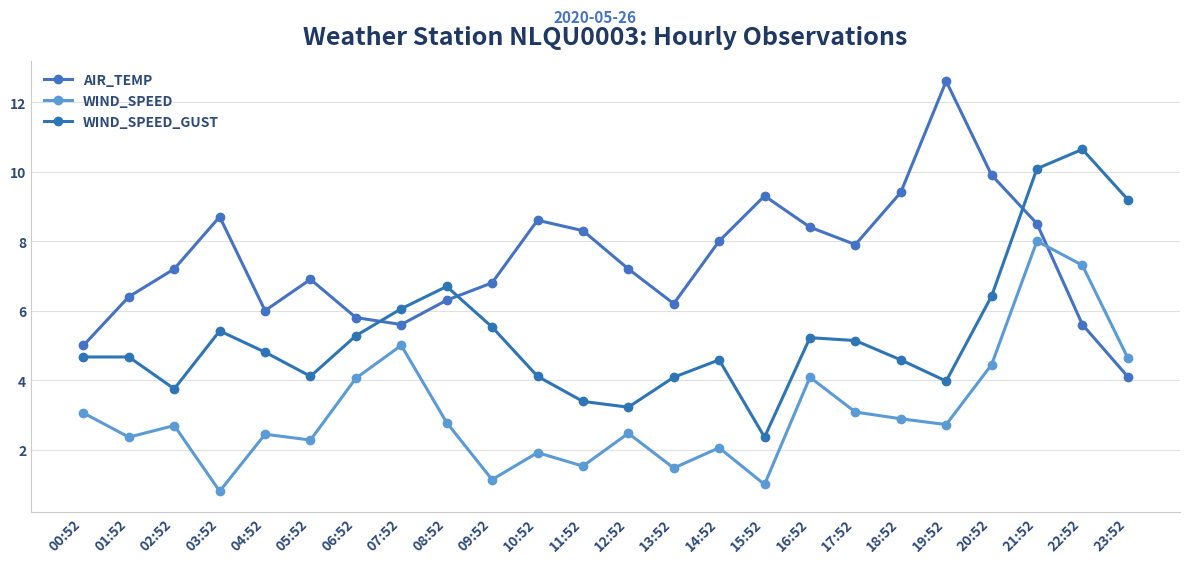

What position from the left is 09:52?

10